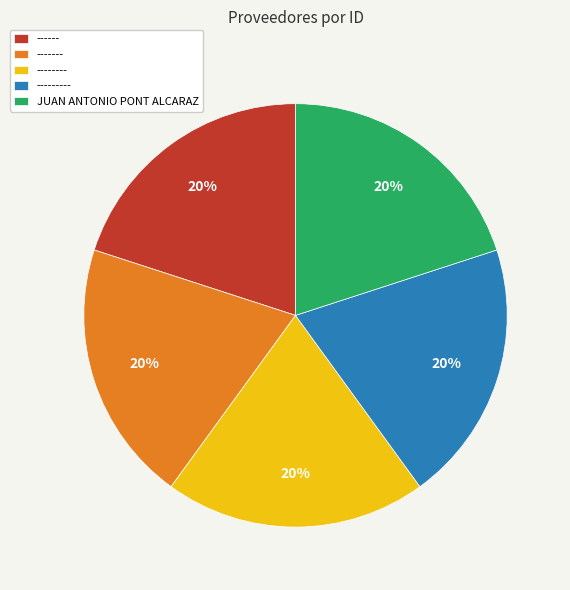

The --------- slice represents 20% of the pie. True or false?

True